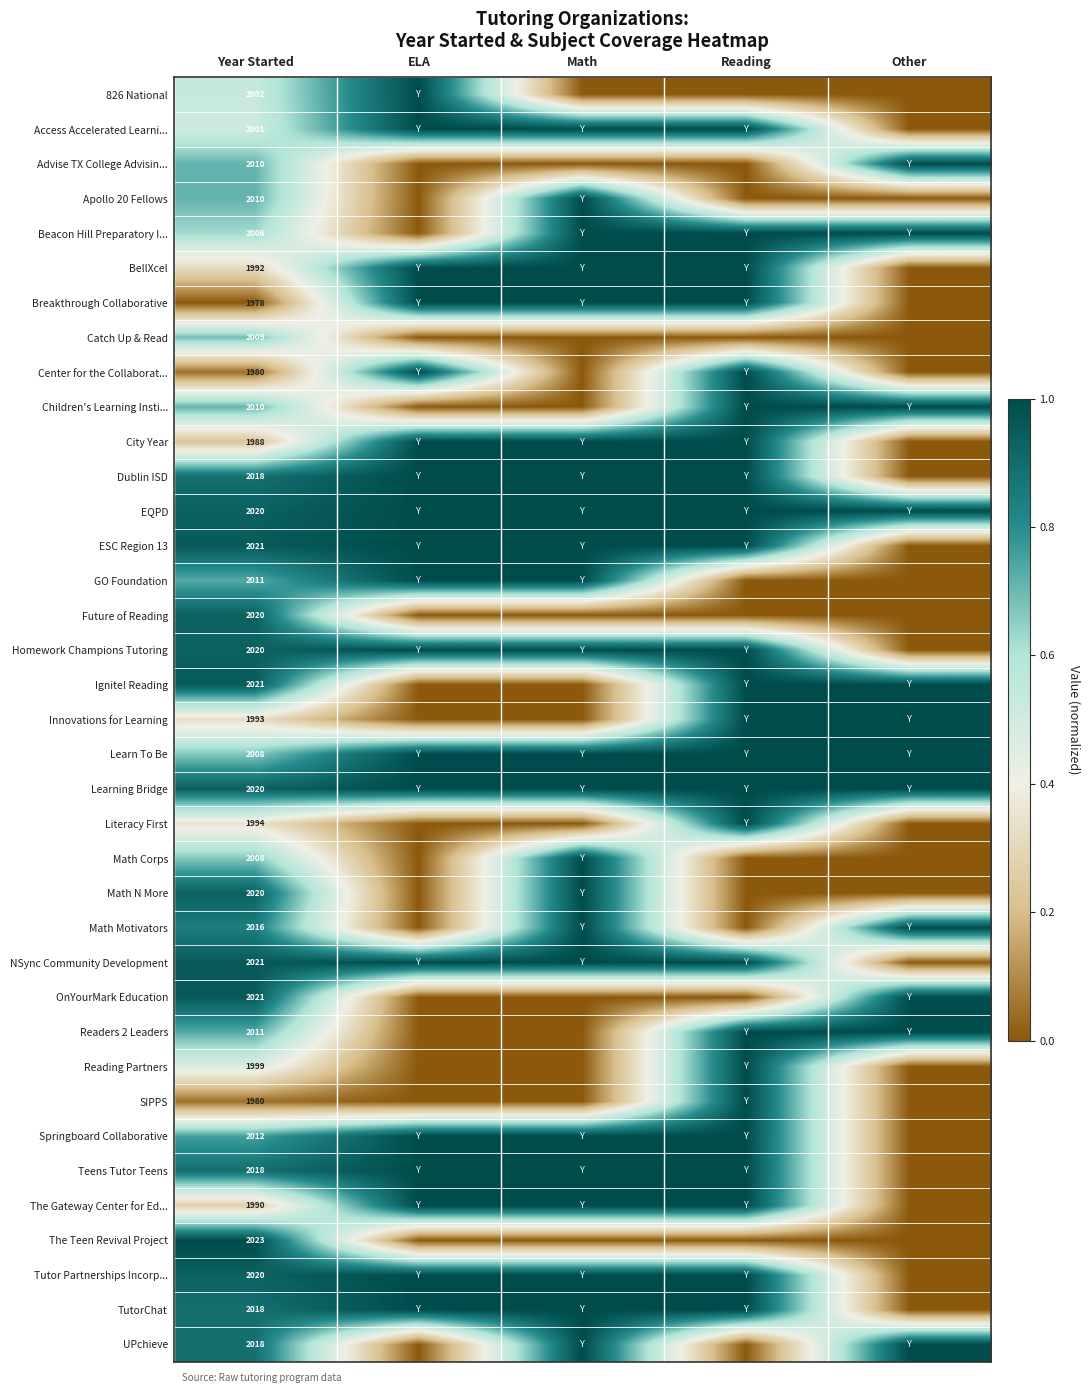

What is the total value across all series at Year Started?

74307